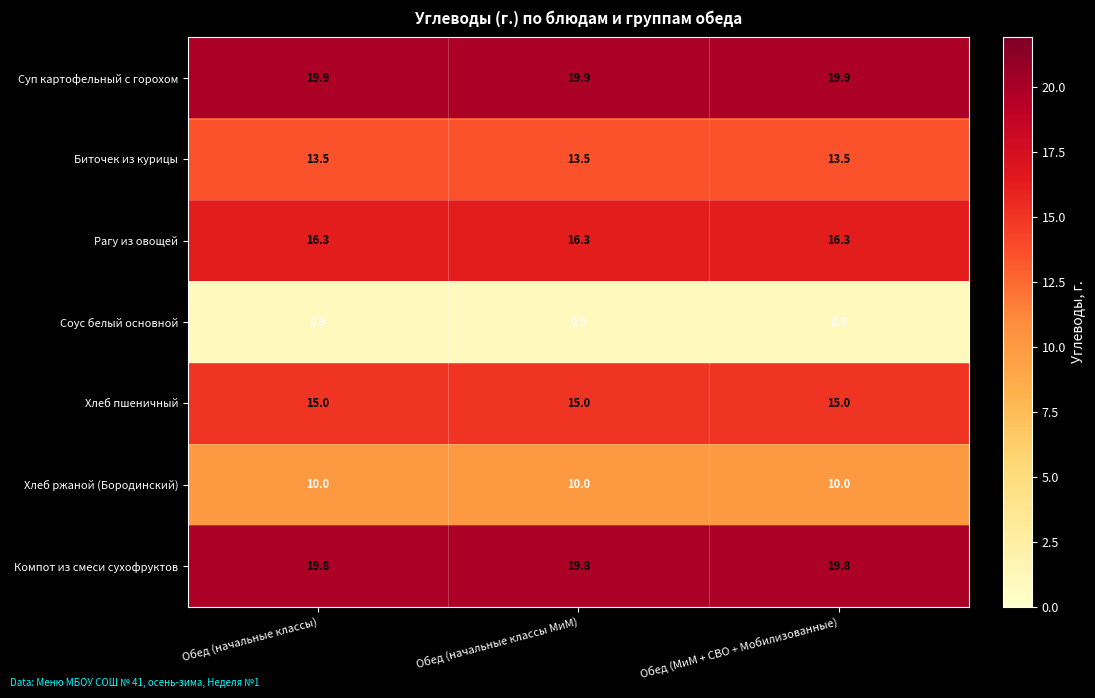

What is the sum of all Хлеб пшеничный values?

45.0